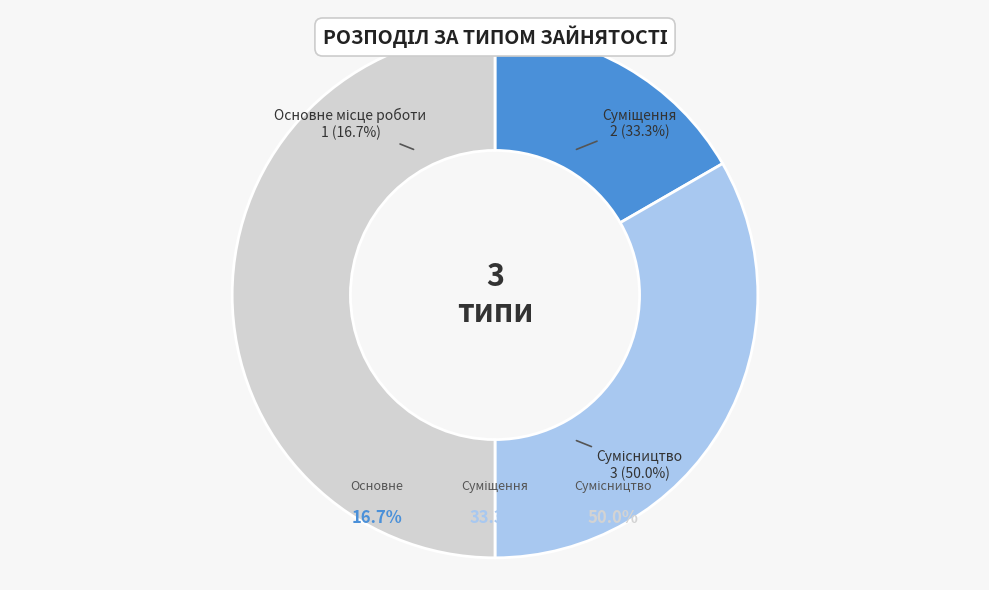

Which slice is the smallest?

Основне місце роботи